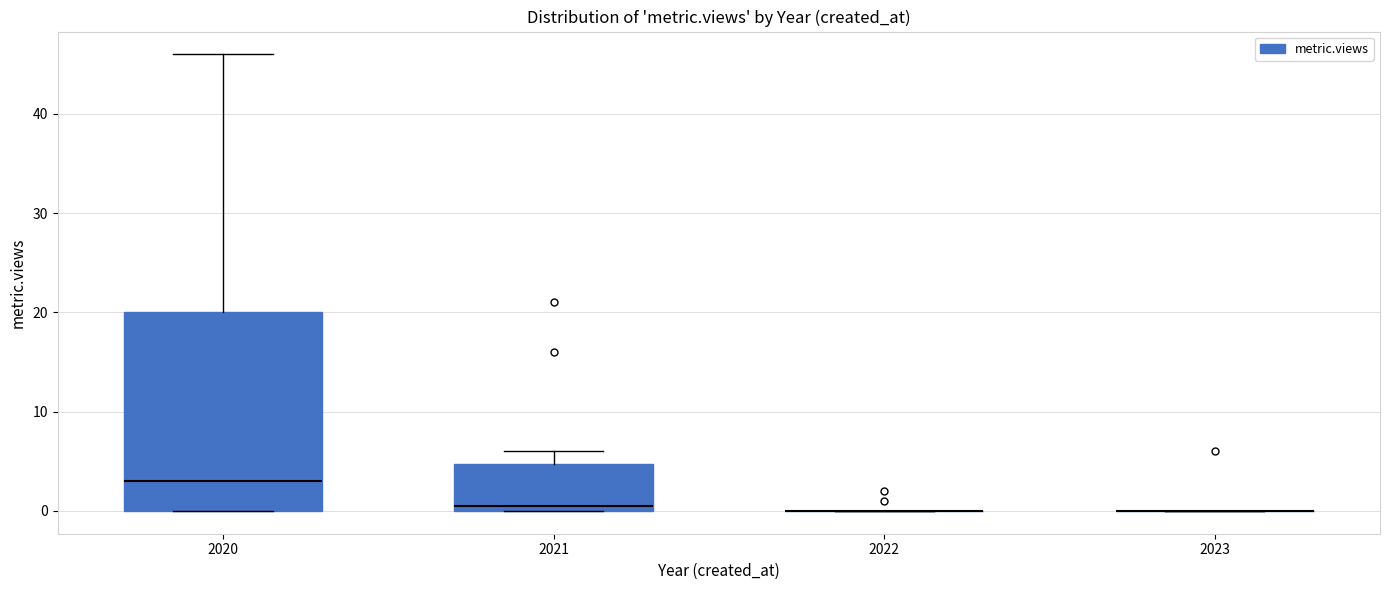

Which box is the tallest, from its lower edge to its upper edge?

2020